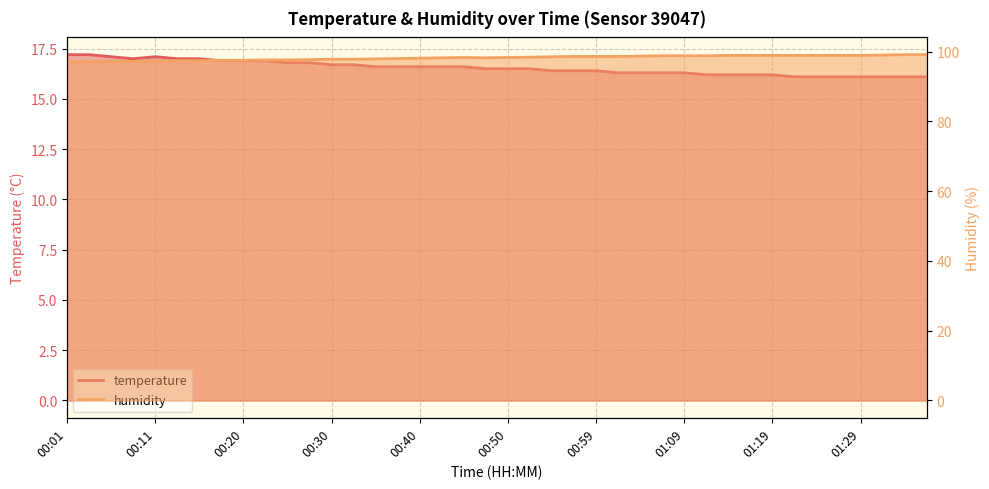

Rank the categories by temperature value from highest to lowest.

00:01, 00:03, 00:06, 00:11, 00:08, 00:13, 00:16, 00:18, 00:20, 00:23, 00:25, 00:28, 00:30, 00:33, 00:35, 00:38, 00:40, 00:42, 00:45, 00:47, 00:50, 00:52, 00:55, 00:57, 00:59, 01:02, 01:04, 01:07, 01:09, 01:12, 01:14, 01:16, 01:19, 01:21, 01:24, 01:26, 01:29, 01:31, 01:34, 01:36